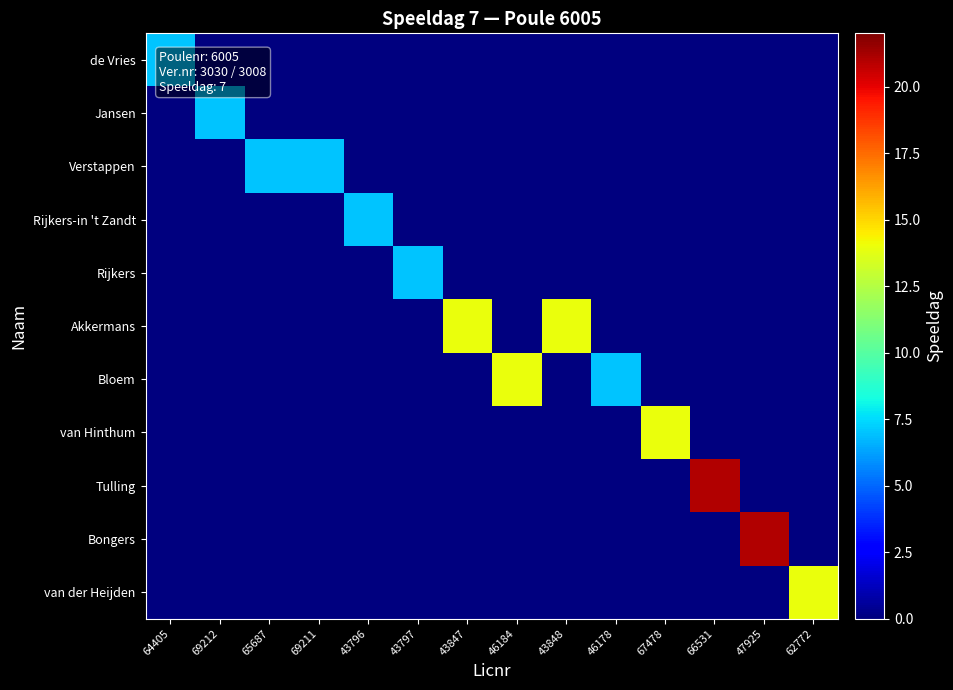

Which series has the largest total across all categories?

Akkermans